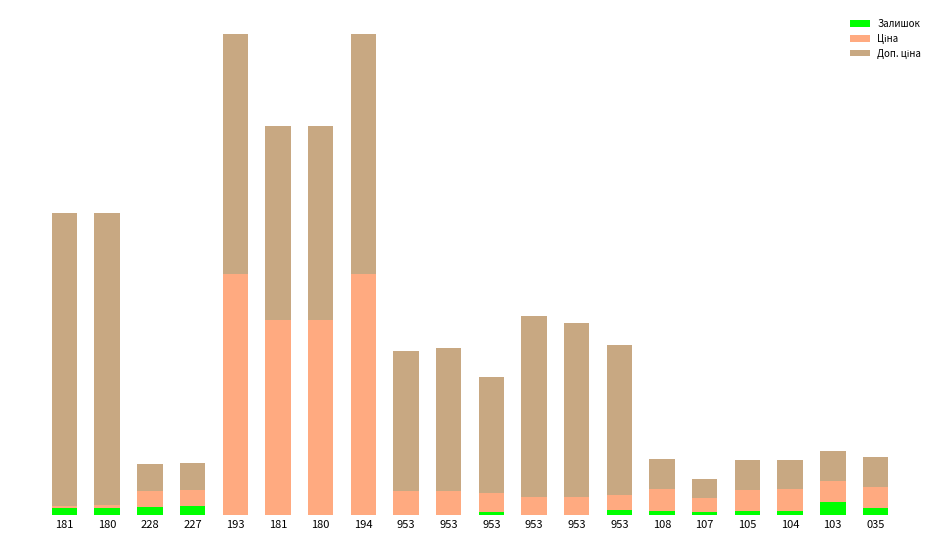

The value of Залишок at 180 is 290.0. True or false?

True